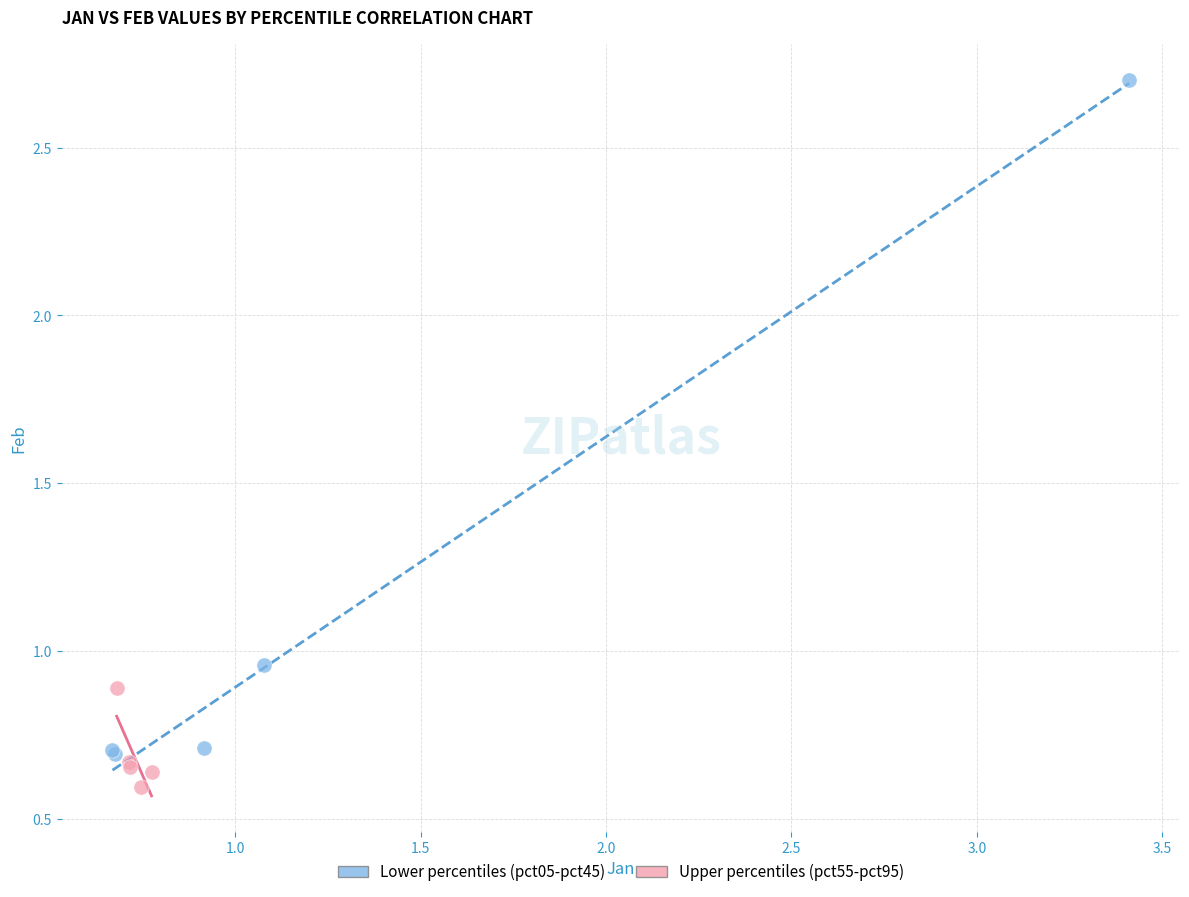

Which series has the largest Y range (max minus min)?

Lower percentiles (pct05-pct45)